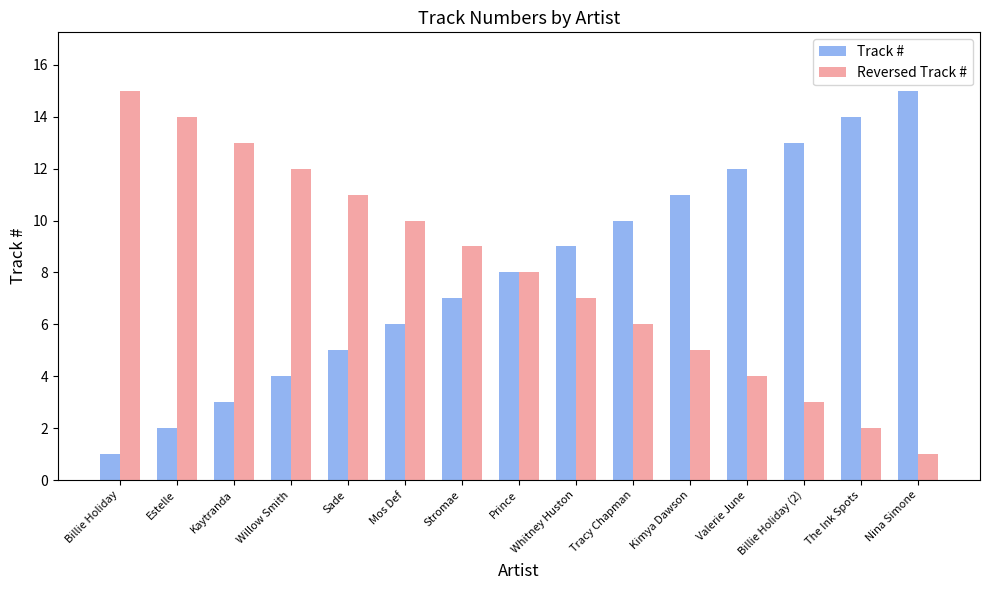

What is the label of the 8th bar from the right?

Prince